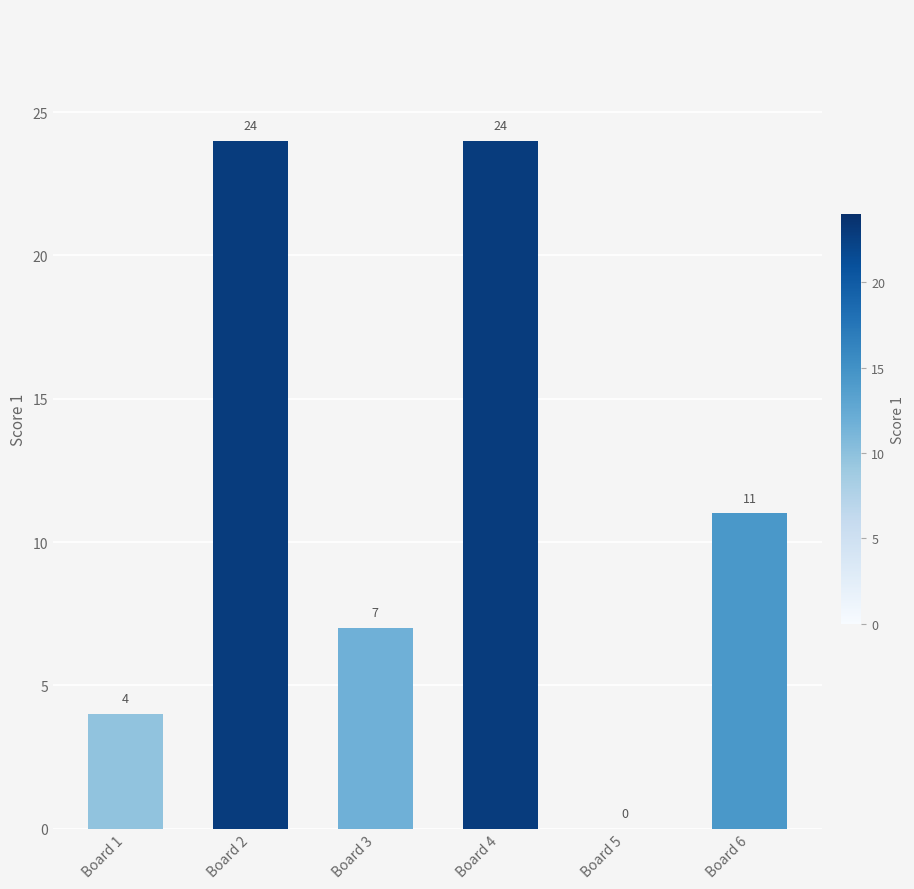

What is the change in value from Board 2 to Board 3?

-17